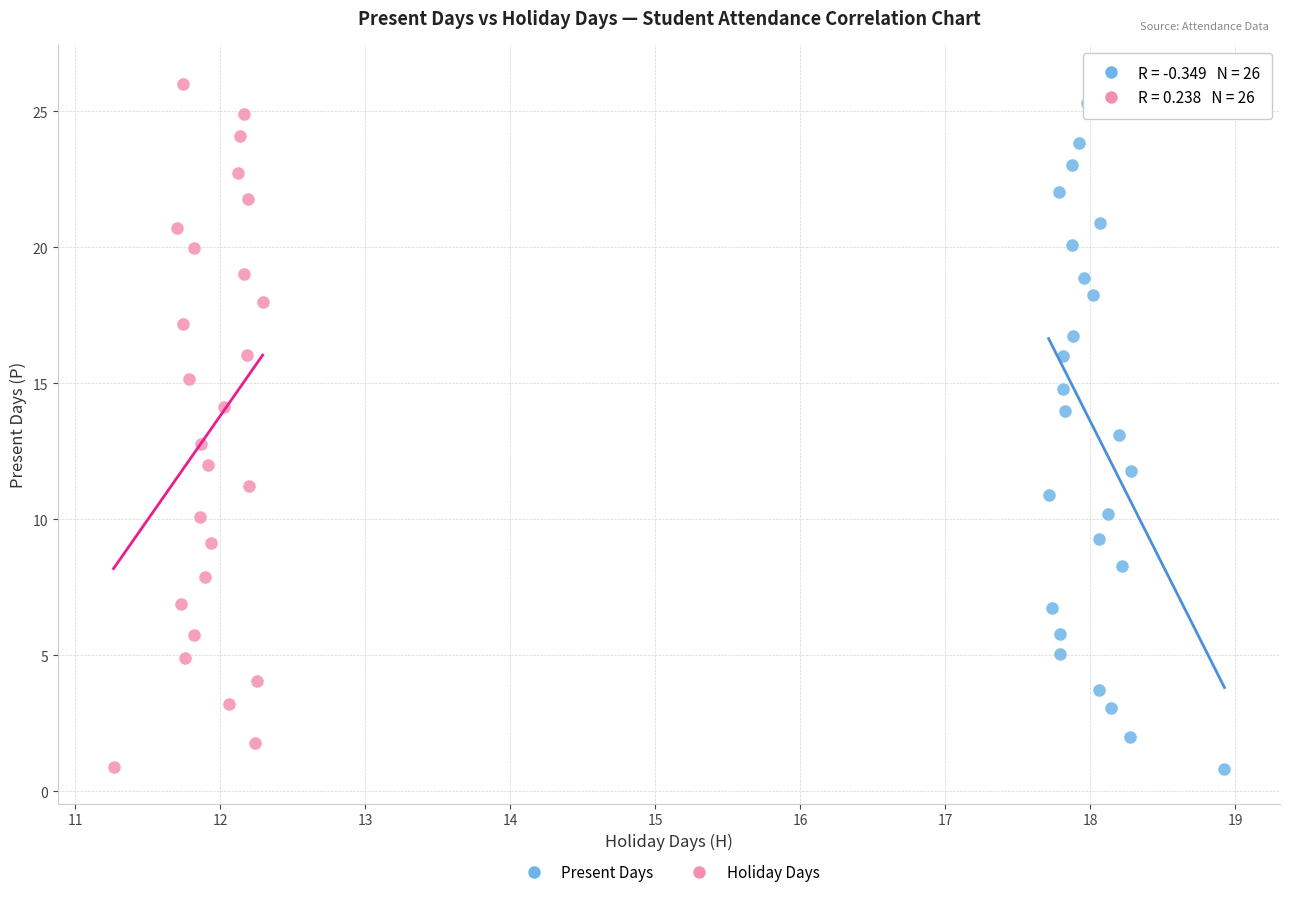

Which series has the largest Y range (max minus min)?

Present Days